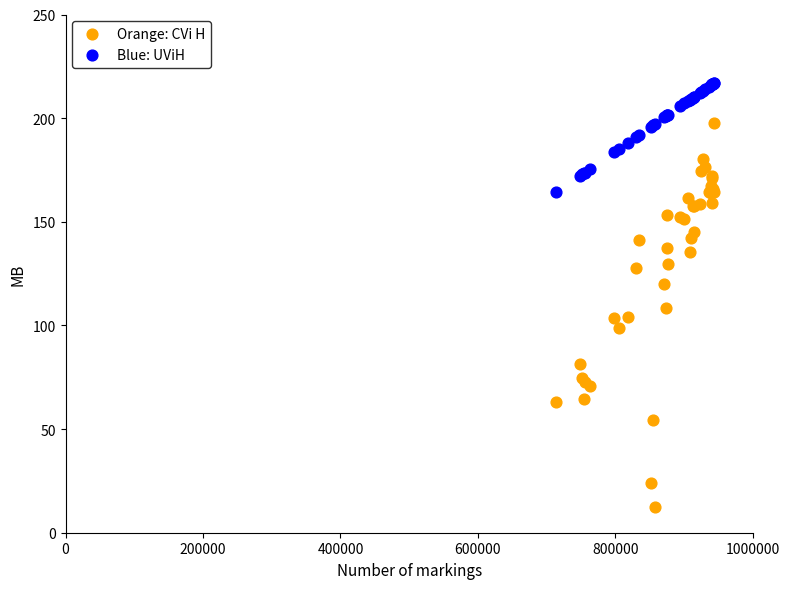

Which series reaches the minimum Y coordinate?

Orange: CVi H